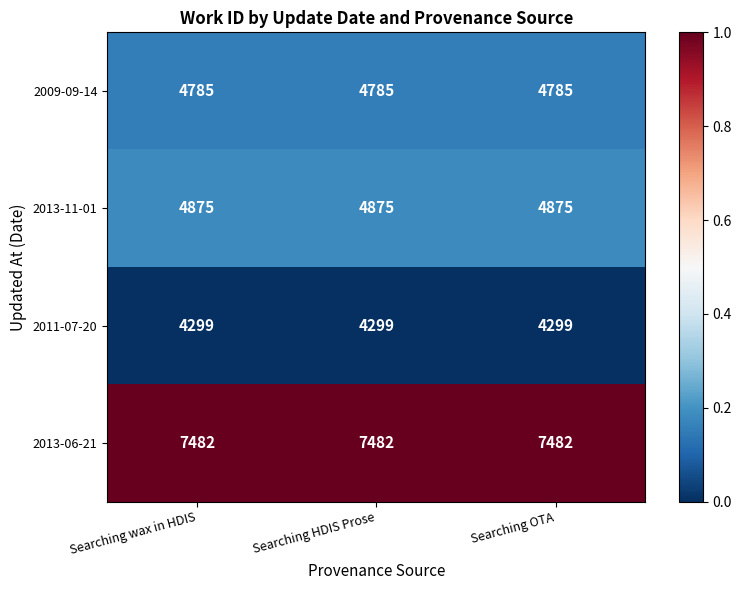

What is the approximate value of 2013-06-21 at Searching wax in HDIS?

7482